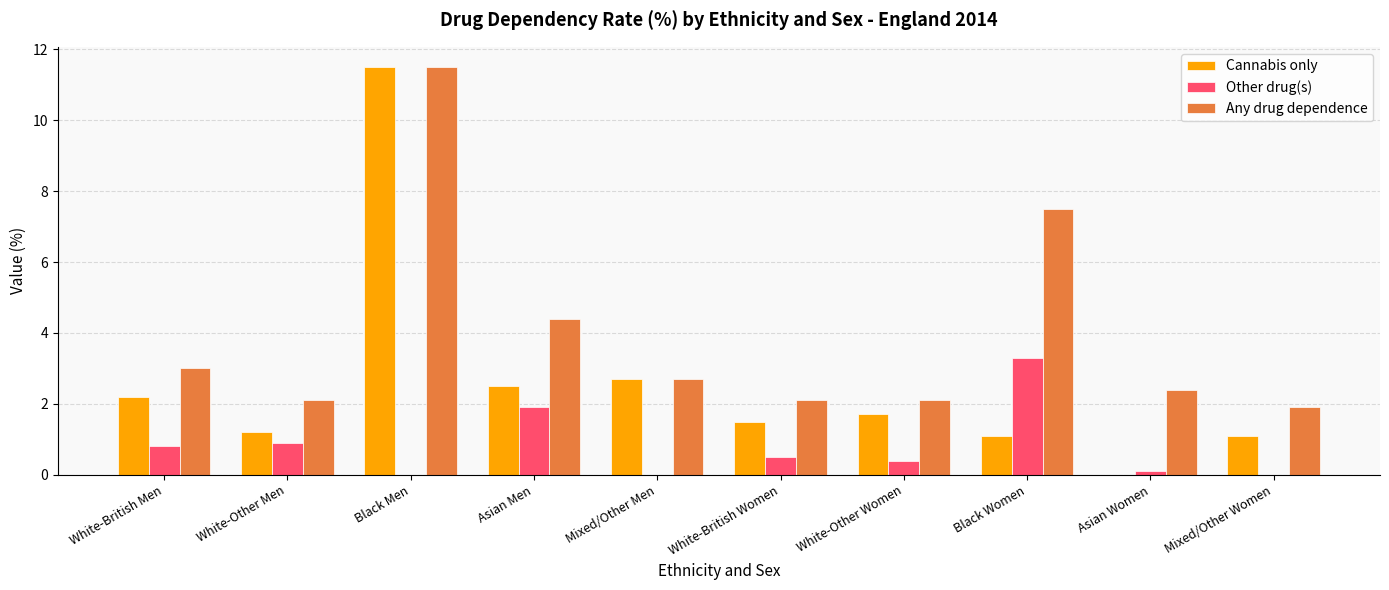

What is the sum of all Cannabis only values?

25.5